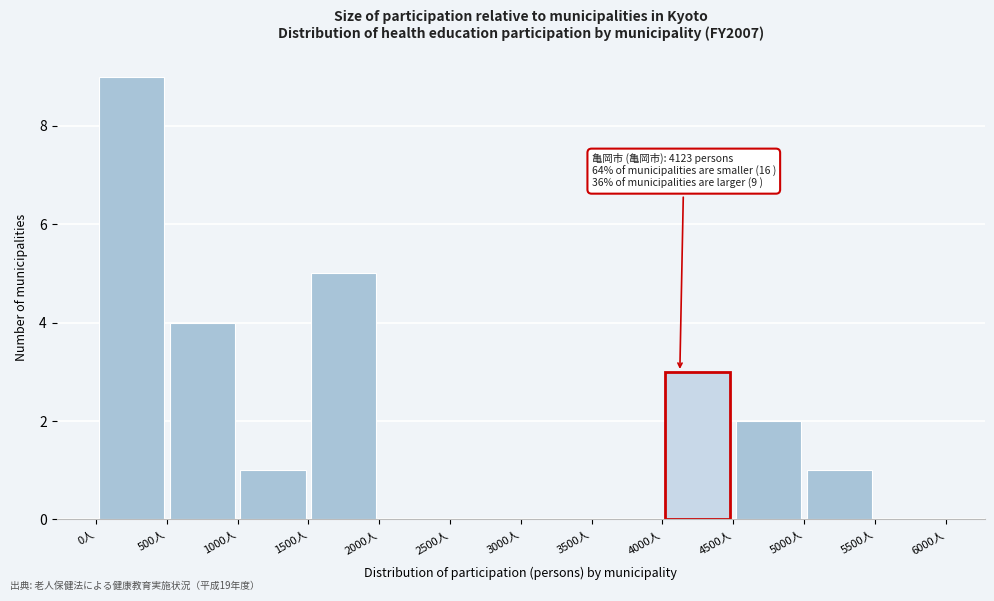

Which range on the x-axis has the tallest bar?

0 to 500